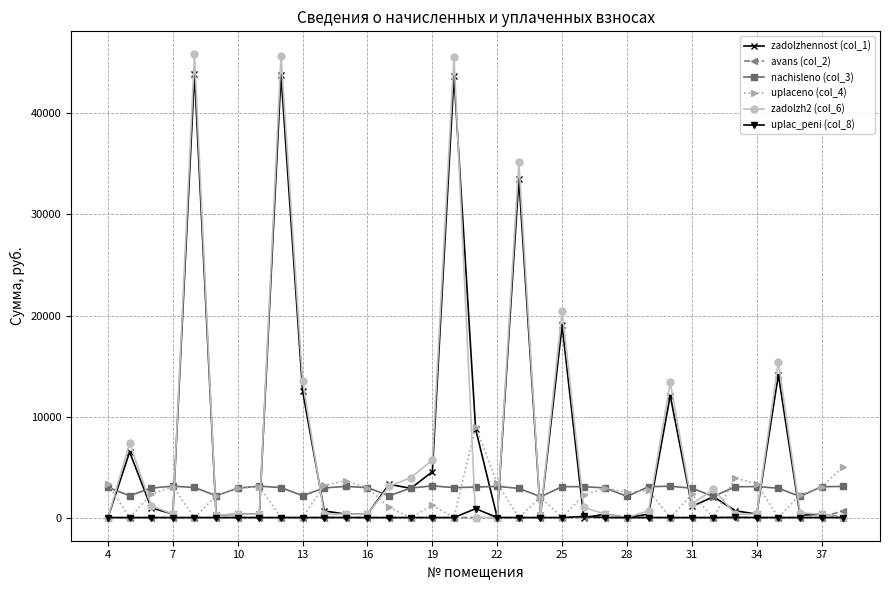

At how many categories does at least one series exceed 22897?

4